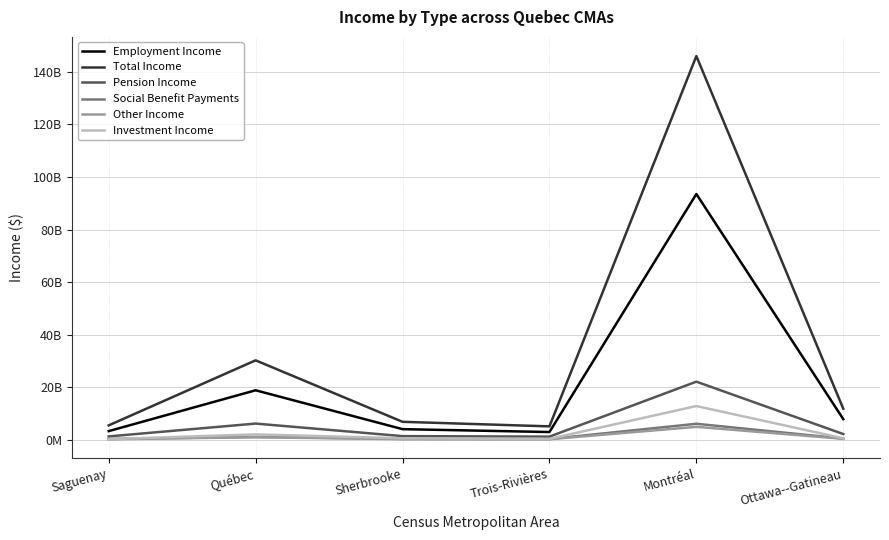

At which category is the sum across all series the highest?

Montréal